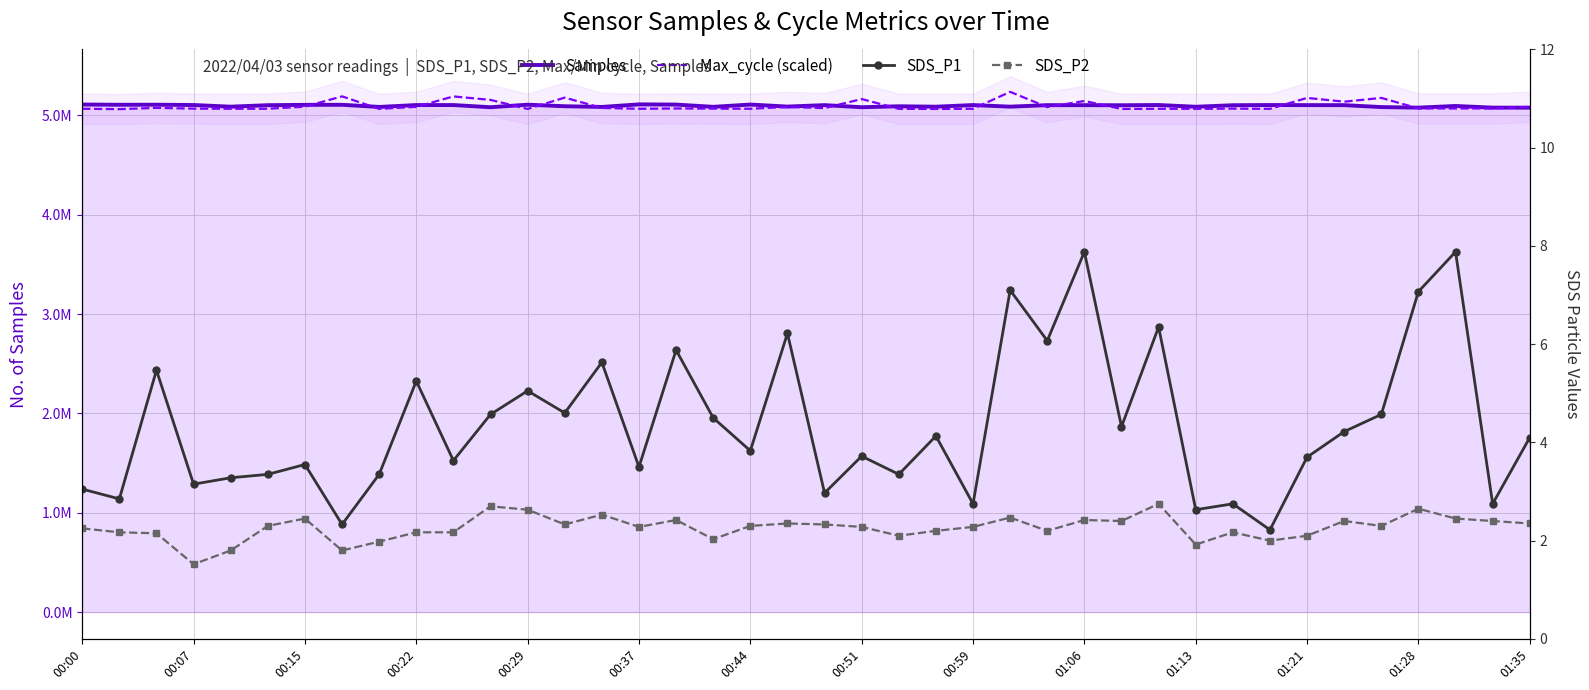

True or false: Max_cycle (scaled) and SDS_P2 intersect in this chart.

False